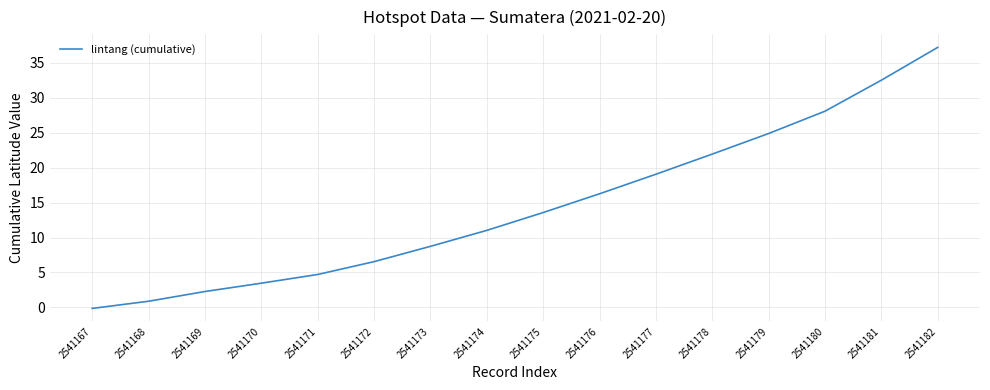

The value at 2541181 is 32.5. True or false?

True